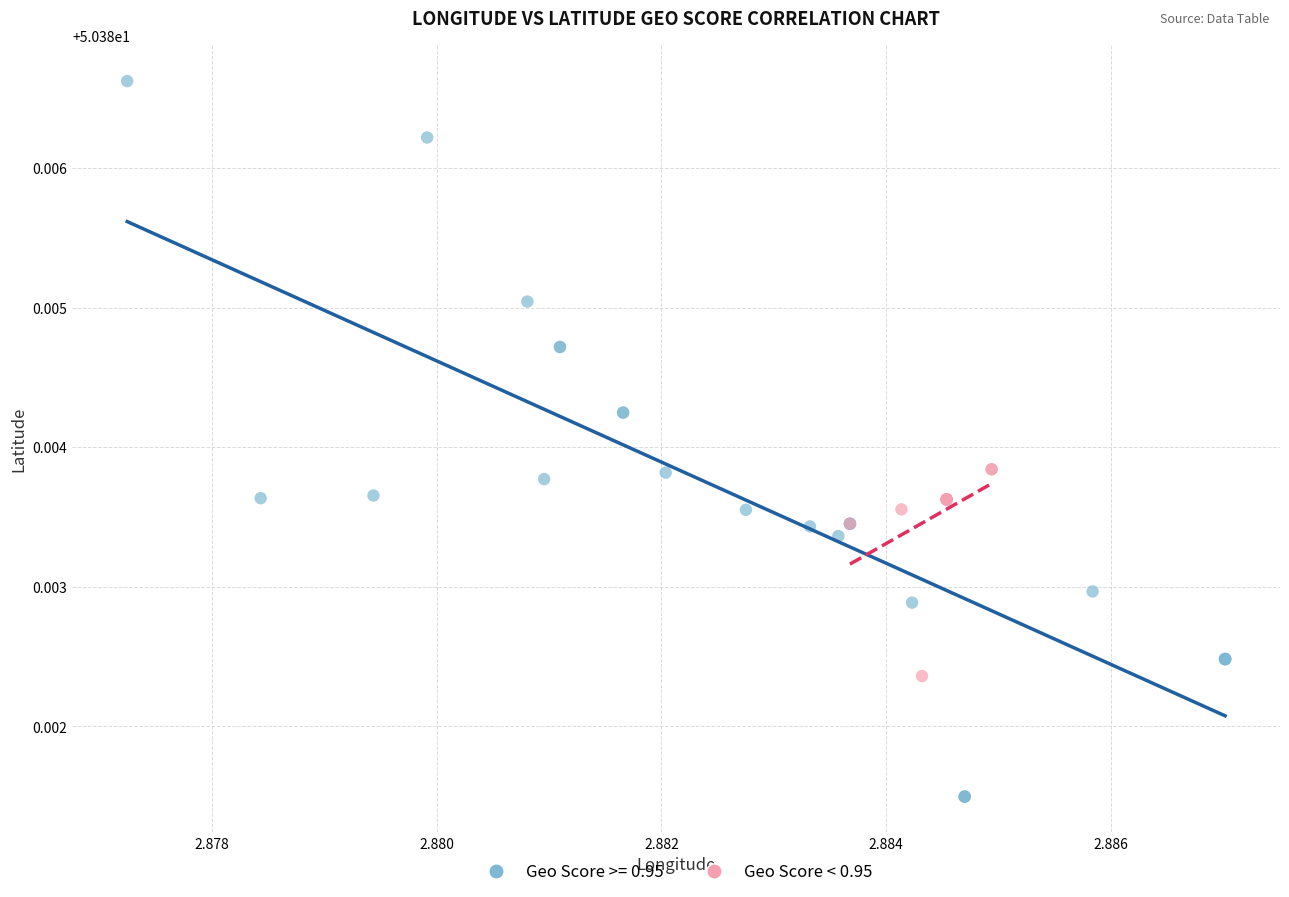

Which series has the widest spread of Y values?

Geo Score >= 0.95